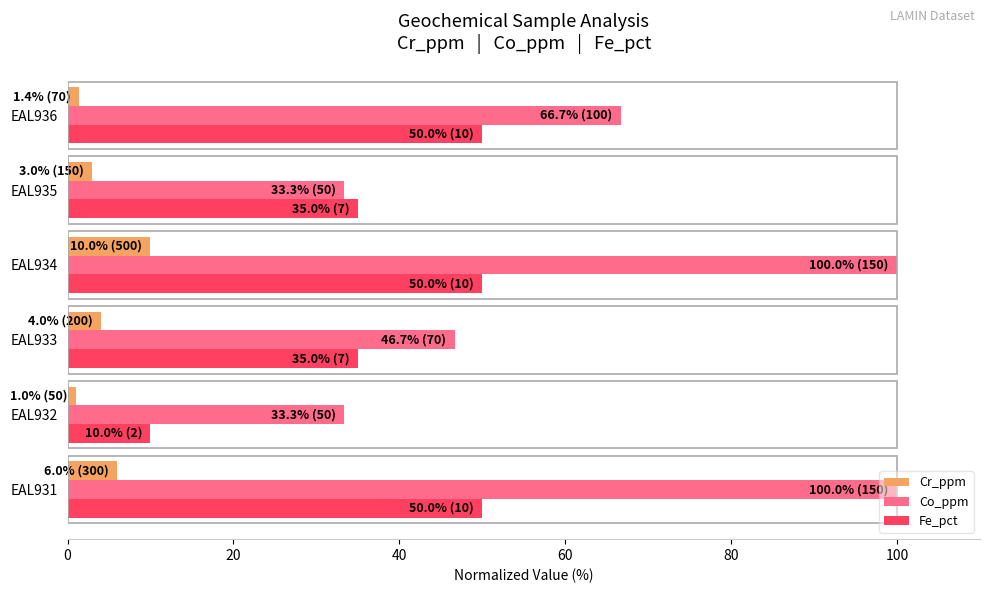

Rank the series by their average value, from highest to lowest.

Co_ppm, Fe_pct, Cr_ppm